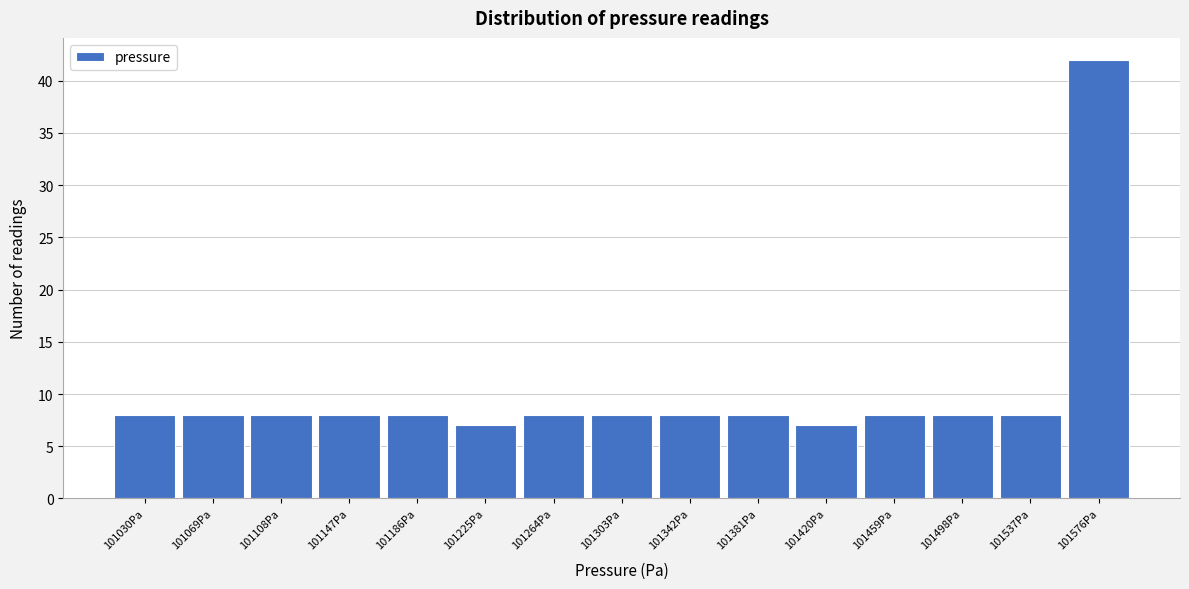

Reading right to left, list all the values displayed in this chart.

101576Pa=42	101537Pa=8	101498Pa=8	101459Pa=8	101420Pa=7	101381Pa=8	101342Pa=8	101303Pa=8	101264Pa=8	101225Pa=7	101186Pa=8	101147Pa=8	101108Pa=8	101069Pa=8	101030Pa=8